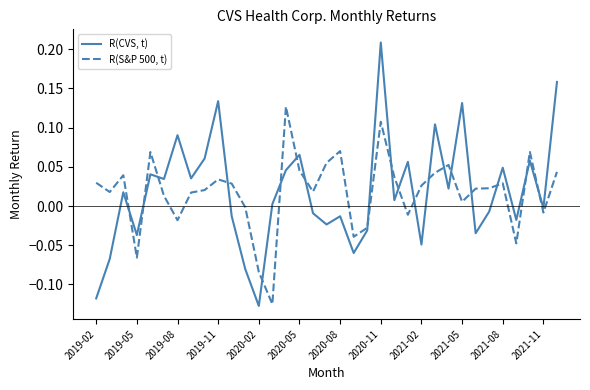

Which series has the largest range (max minus min)?

R(CVS, t)